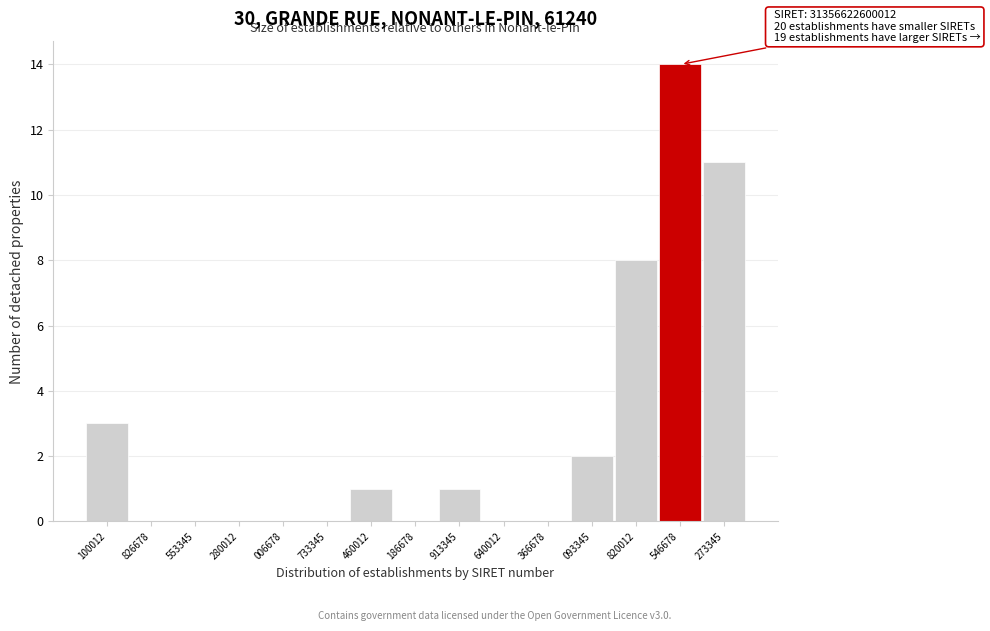

Reading right to left, extract all data points from this chart.

273345=11	546678=14	820012=8	093345=2	366678=0	640012=0	913345=1	186678=0	460012=1	733345=0	006678=0	280012=0	553345=0	826678=0	100012=3